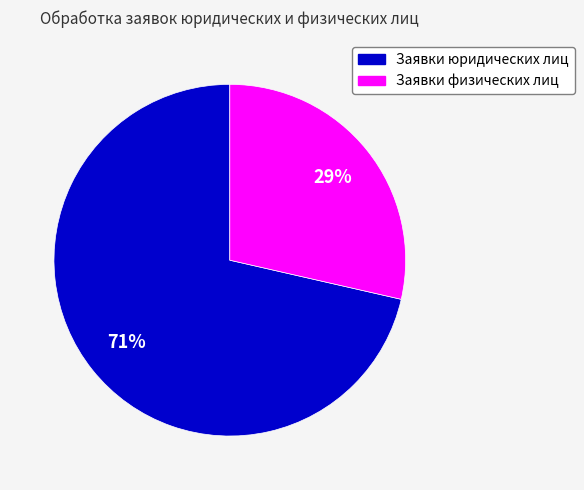

What percentage is the Заявки юридических лиц slice, to the nearest percent?

71%